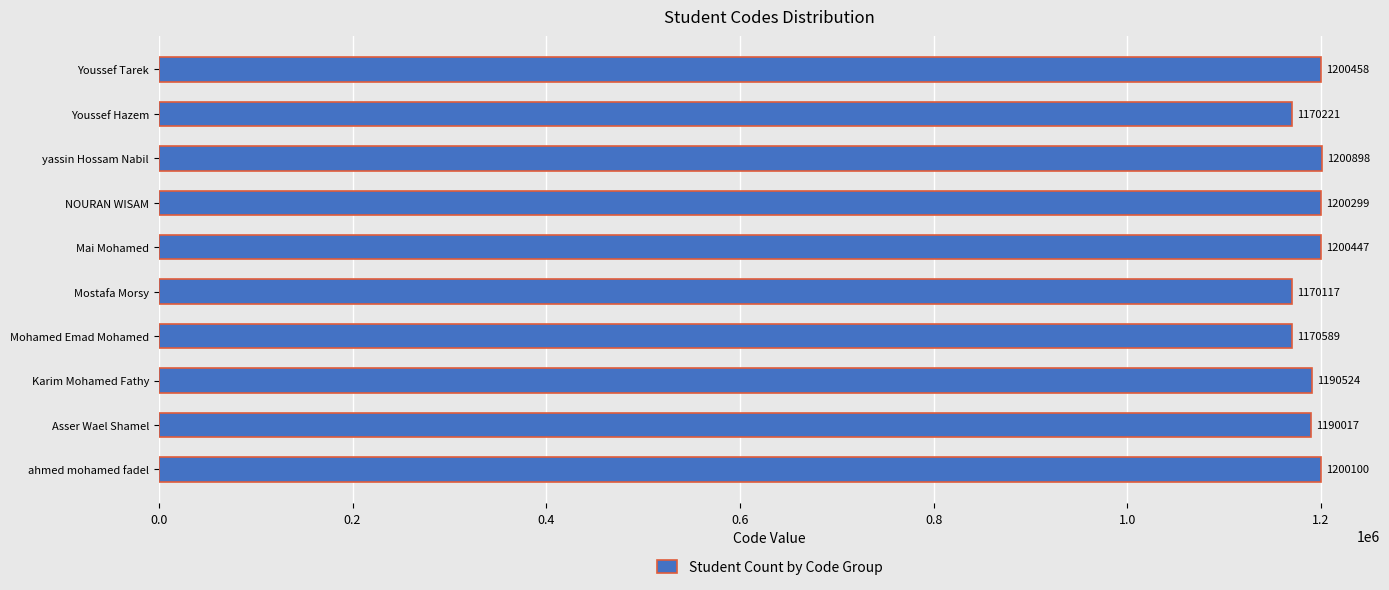

Are the bars horizontal?

Yes